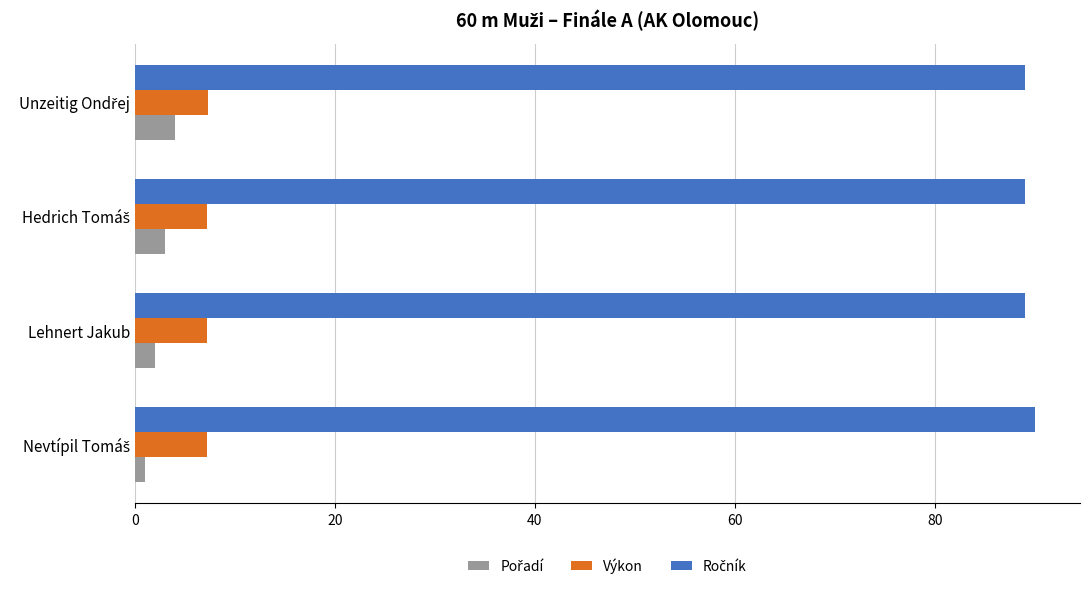

What is the average value of the Výkon series?

7.2